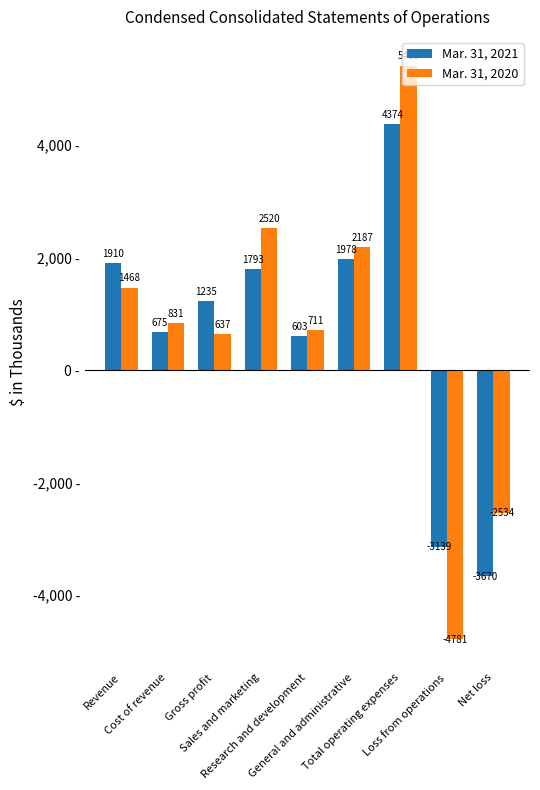

How many groups of bars are there?

9